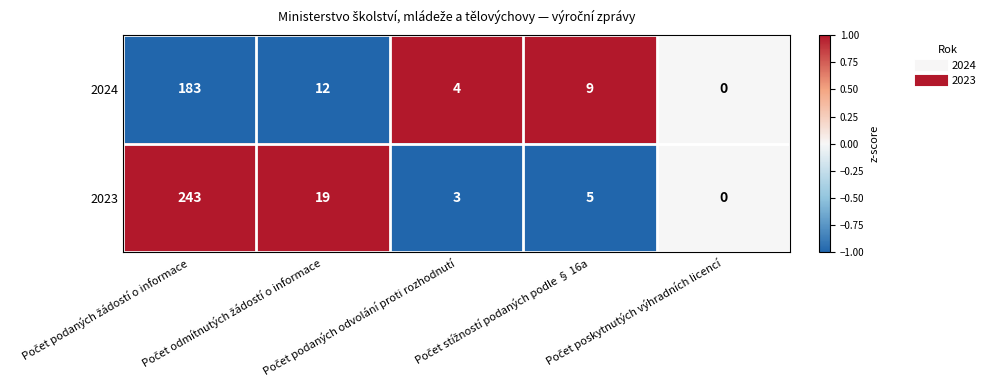

What is the maximum value for 2023?

243